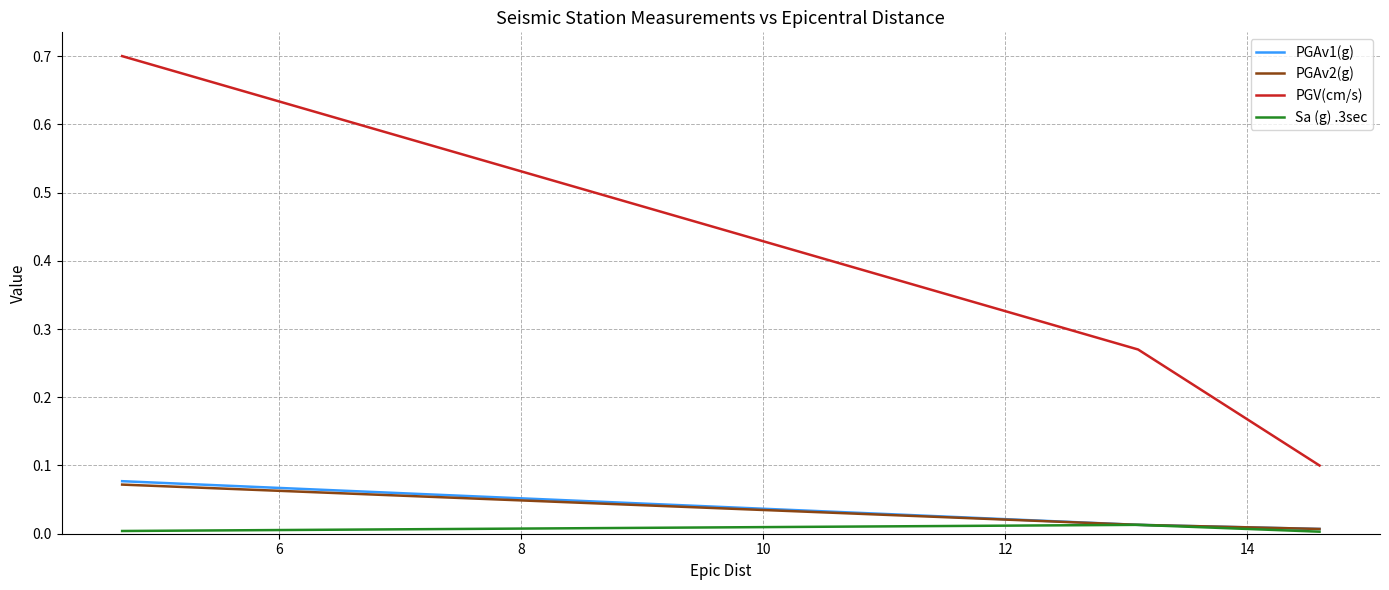

Which series has the largest total across all categories?

PGV(cm/s)